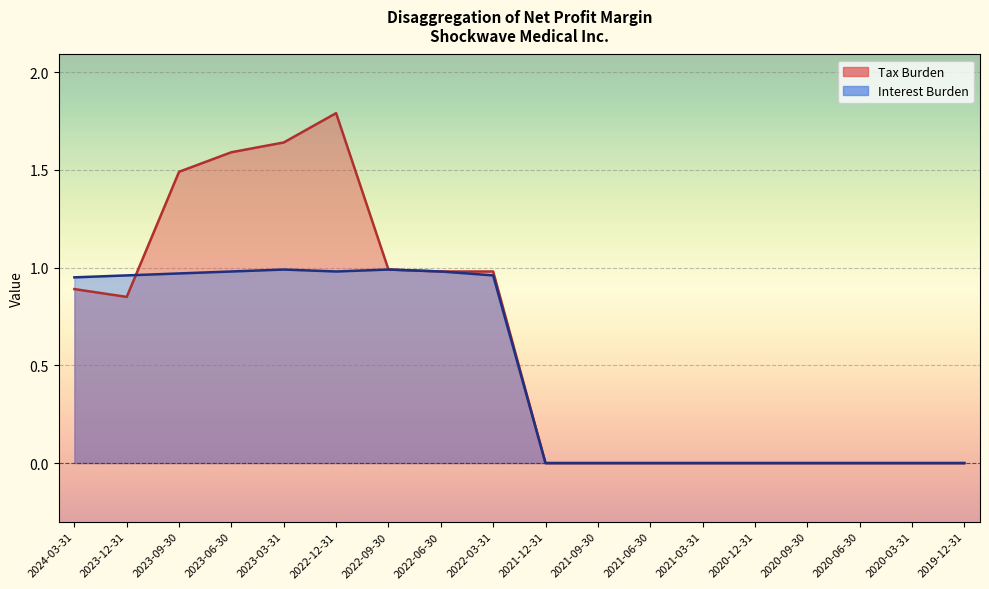

At which category does Interest Burden reach its first local peak?

2023-03-31